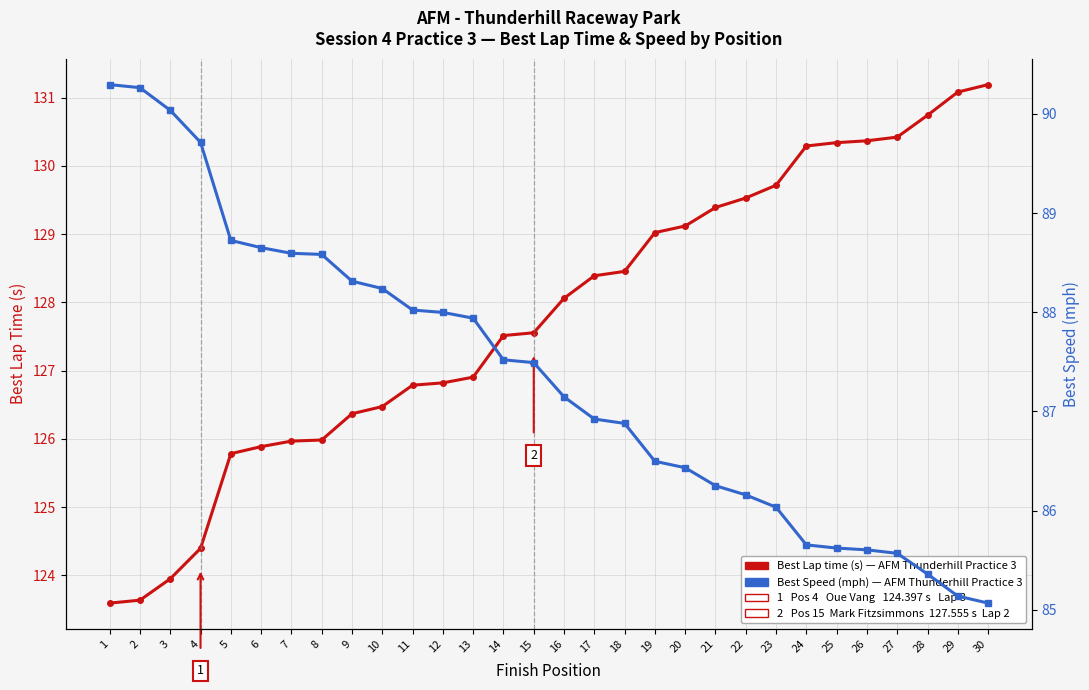

List the series in order of their peak value, lowest first.

Best Speed (mph), Best Lap time (s)